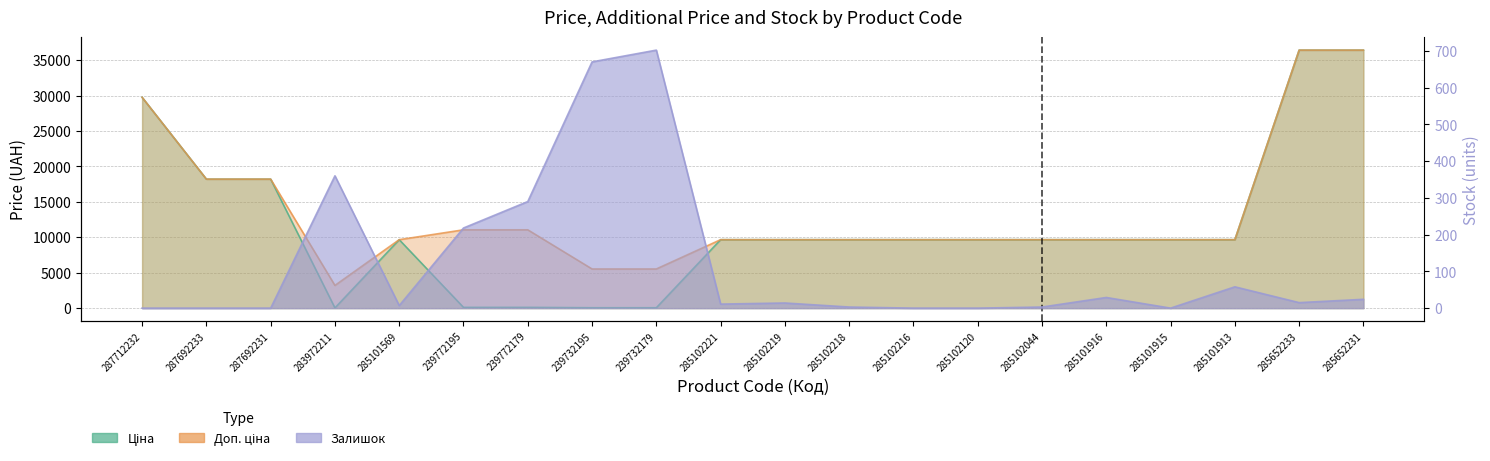

Does the chart display data point markers on the line(s)?

No